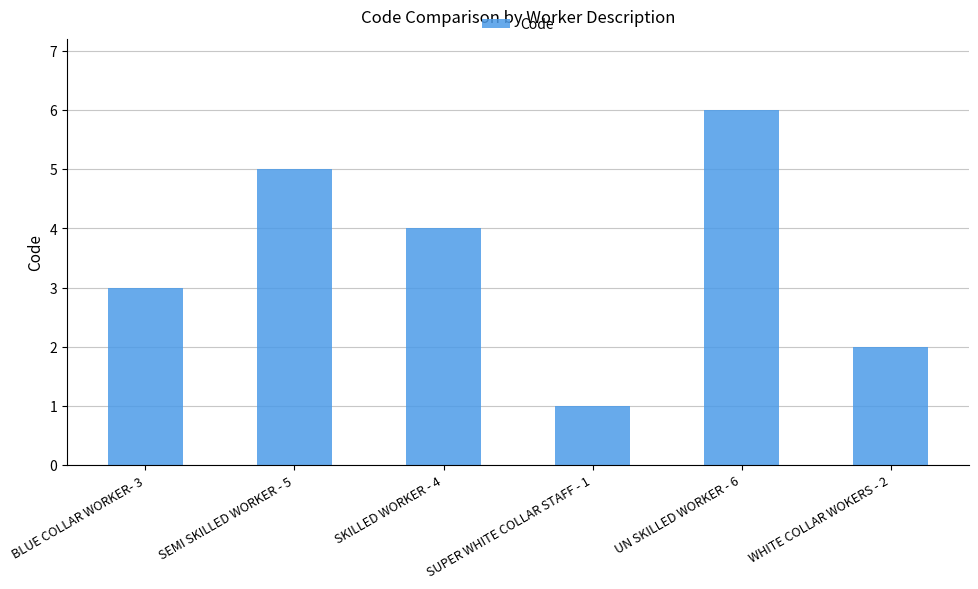

Rank the categories by value from highest to lowest.

UN SKILLED WORKER - 6, SEMI SKILLED WORKER - 5, SKILLED WORKER - 4, BLUE COLLAR WORKER- 3, WHITE COLLAR WOKERS - 2, SUPER WHITE COLLAR STAFF - 1